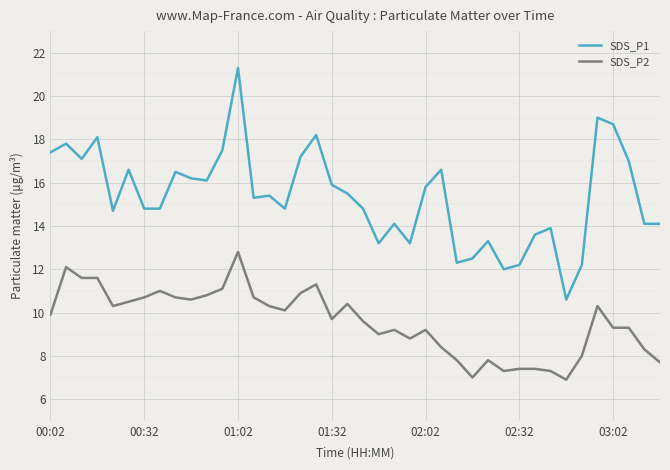

What is the minimum value shown in the chart?

6.9